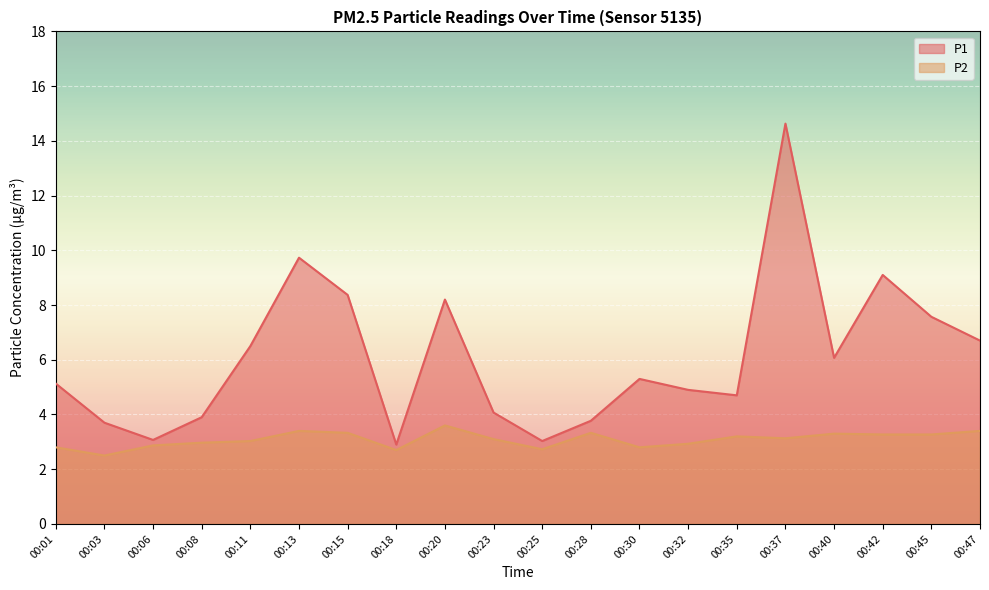

How many lines are shown in the chart?

2